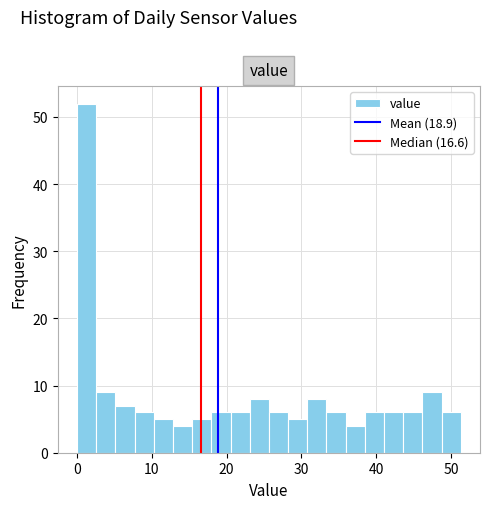

Around what value on the x-axis is the tallest bar? Give the approximate position of its centre, as read against the axis.

1